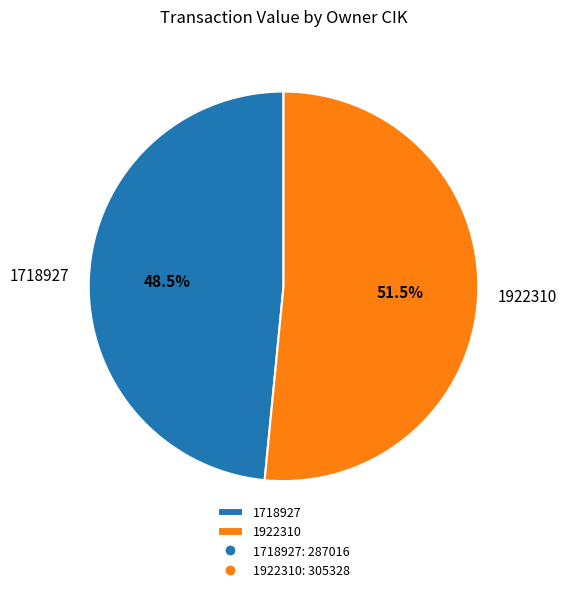

To the nearest percent, what is the average slice percentage?

50%